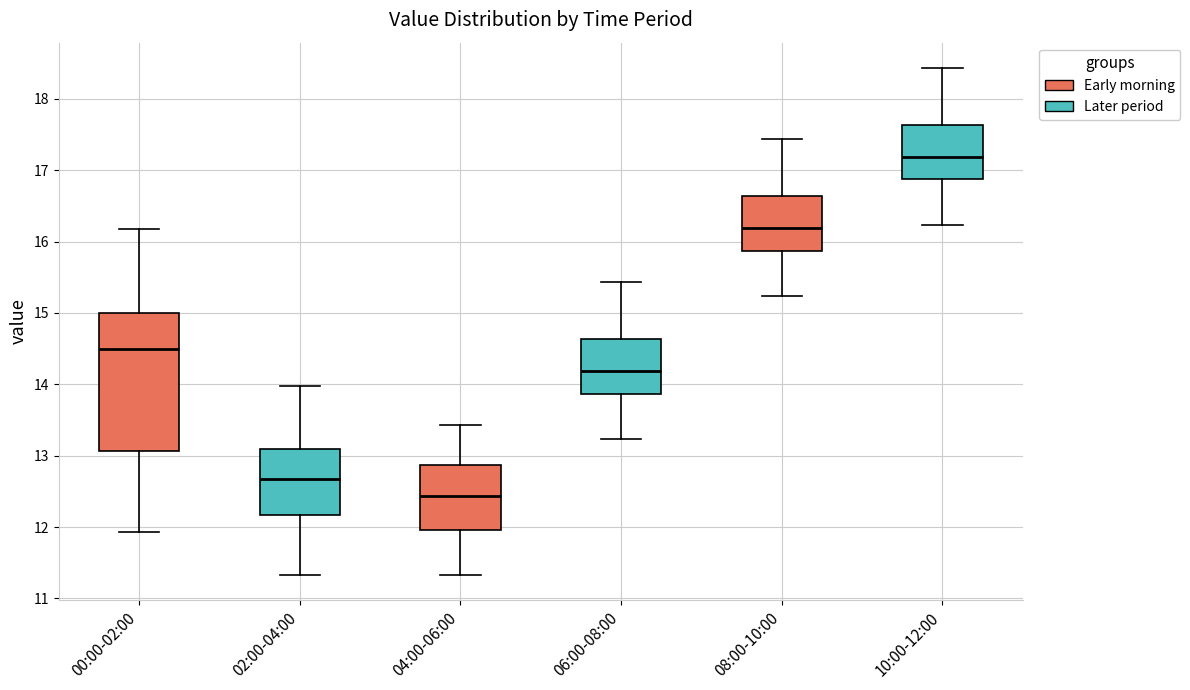

Reading left to right, transcribe this box plot: for each box, give where its median line is, the range the box spans, and where its two whiskers end, as read against the y-axis. The values are not printed on the chart, so give them approximately, as read against the axis.

00:00-02:00: median 14.5, box 13.1 to 15.0, whiskers 11.9 to 16.2
02:00-04:00: median 12.7, box 12.2 to 13.1, whiskers 11.3 to 14.0
04:00-06:00: median 12.4, box 12.0 to 12.9, whiskers 11.3 to 13.4
06:00-08:00: median 14.2, box 13.9 to 14.6, whiskers 13.2 to 15.4
08:00-10:00: median 16.2, box 15.9 to 16.6, whiskers 15.2 to 17.4
10:00-12:00: median 17.2, box 16.9 to 17.6, whiskers 16.2 to 18.4